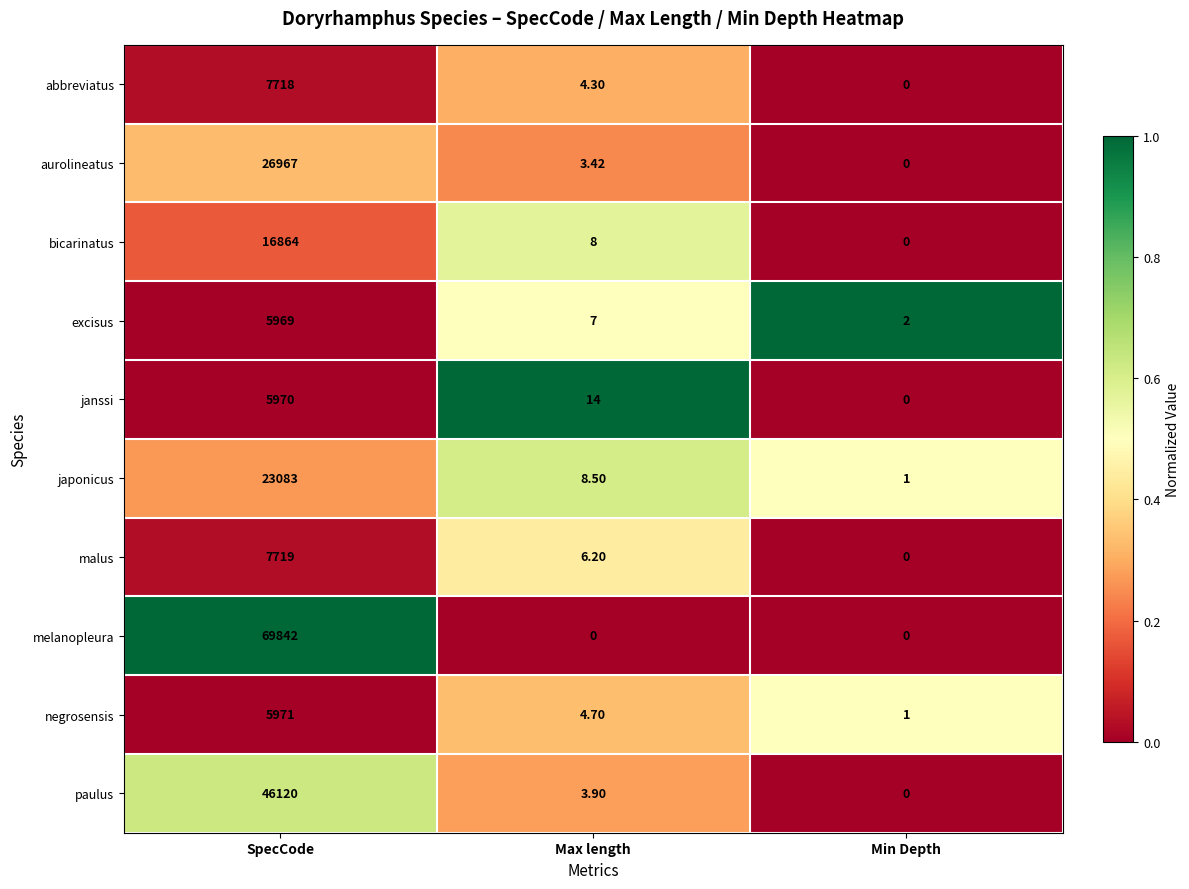

Which series has the largest total across all categories?

melanopleura